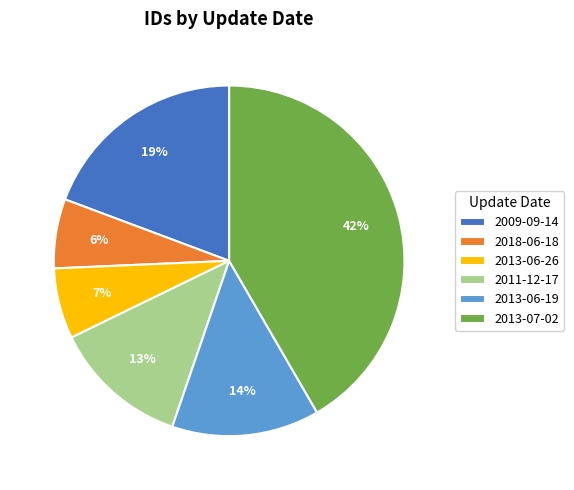

Combined, do 2013-07-02 and 2011-12-17 account for over 50%?

Yes